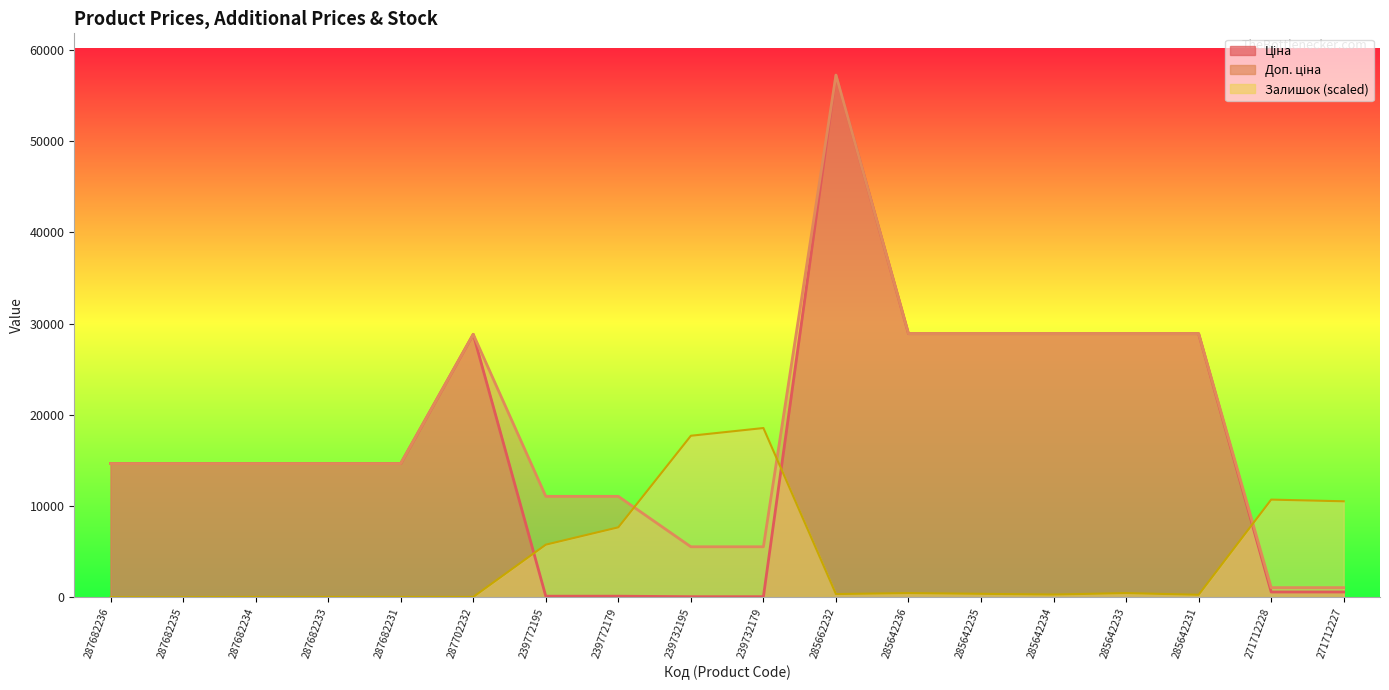

How many data points in Доп. ціна are above 14649?

12